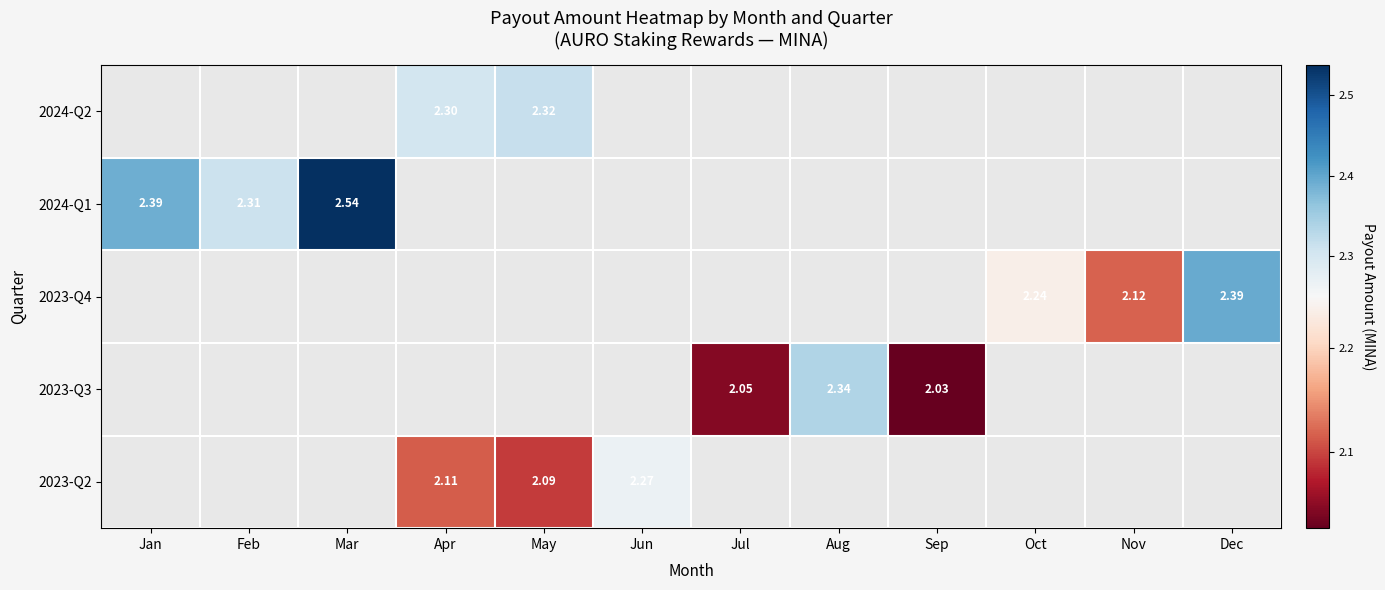

How many positive values does the 2023-Q2 series have?

3